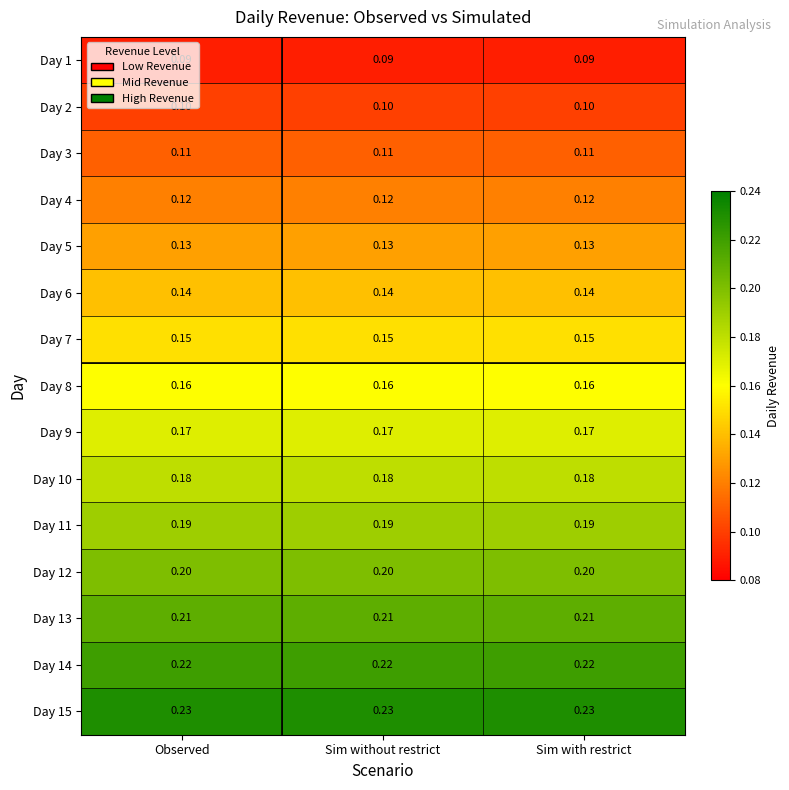

Is the value of Day 4 at Sim without restrict greater than the value of Day 15 at Sim with restrict?

No